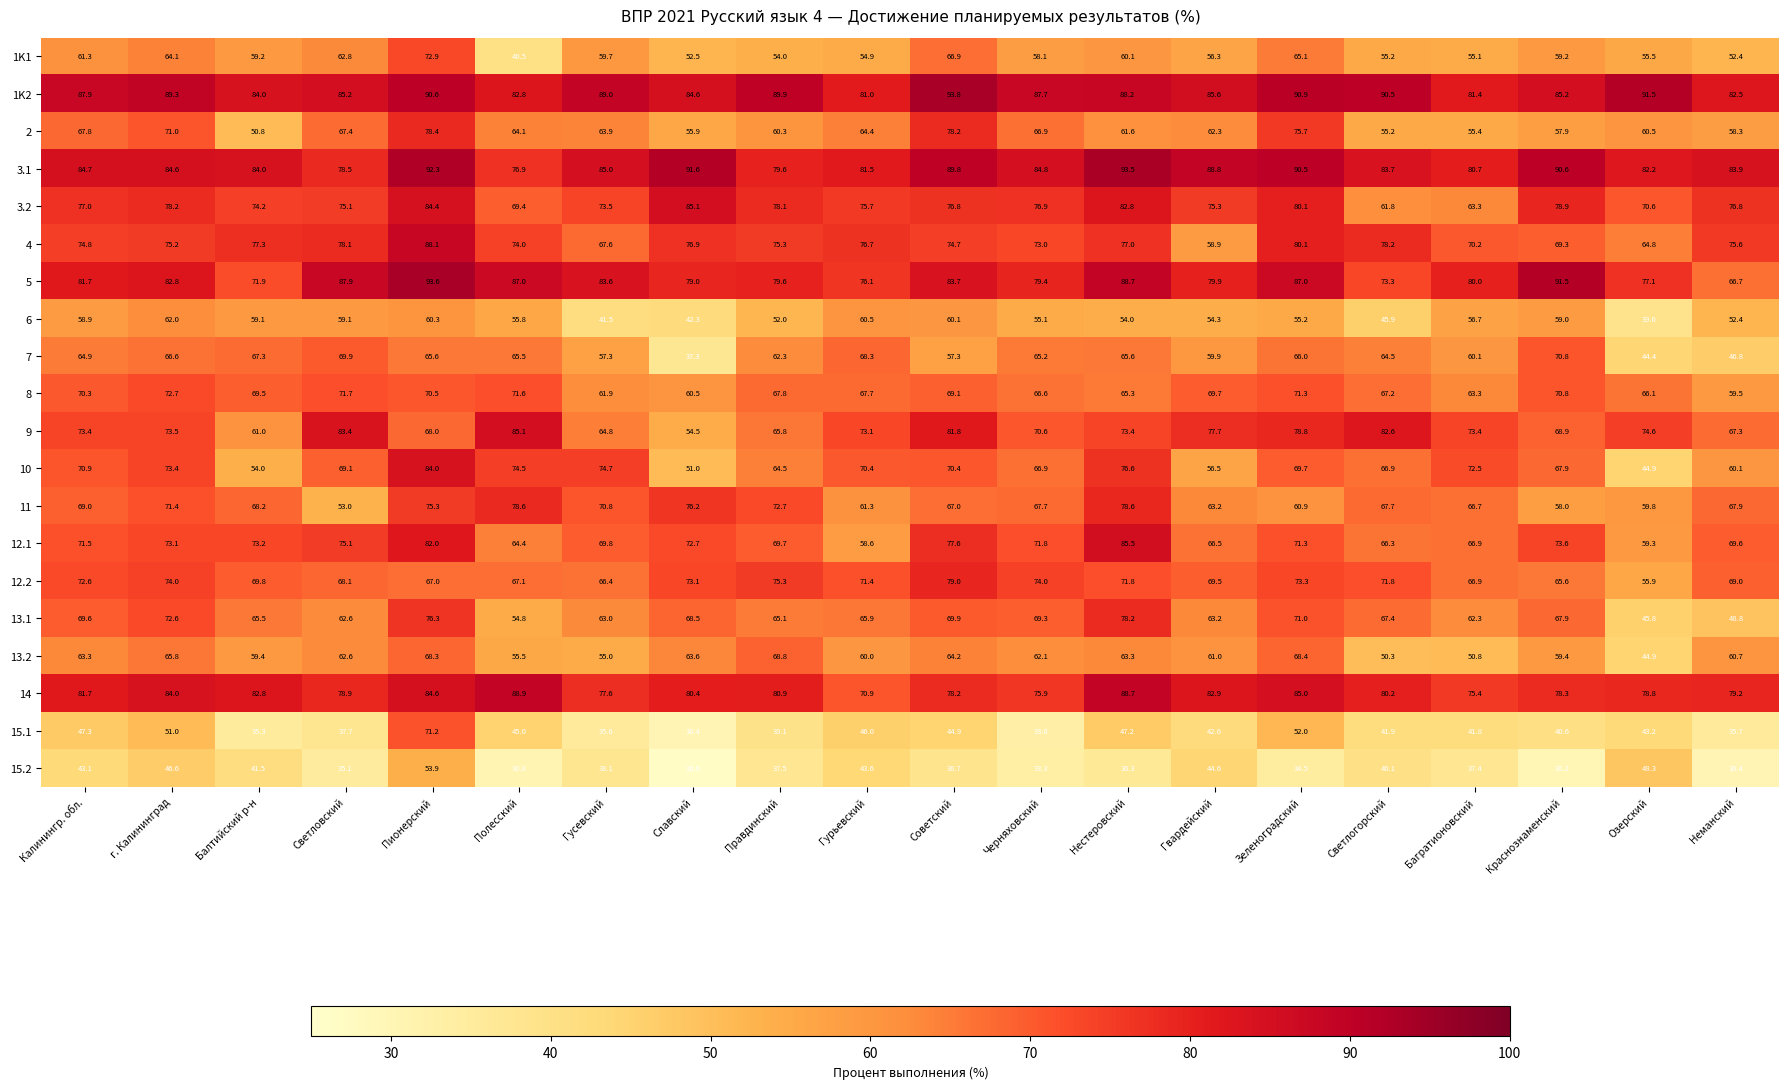

What is the total value across all series at Багратионовский?

1280.3